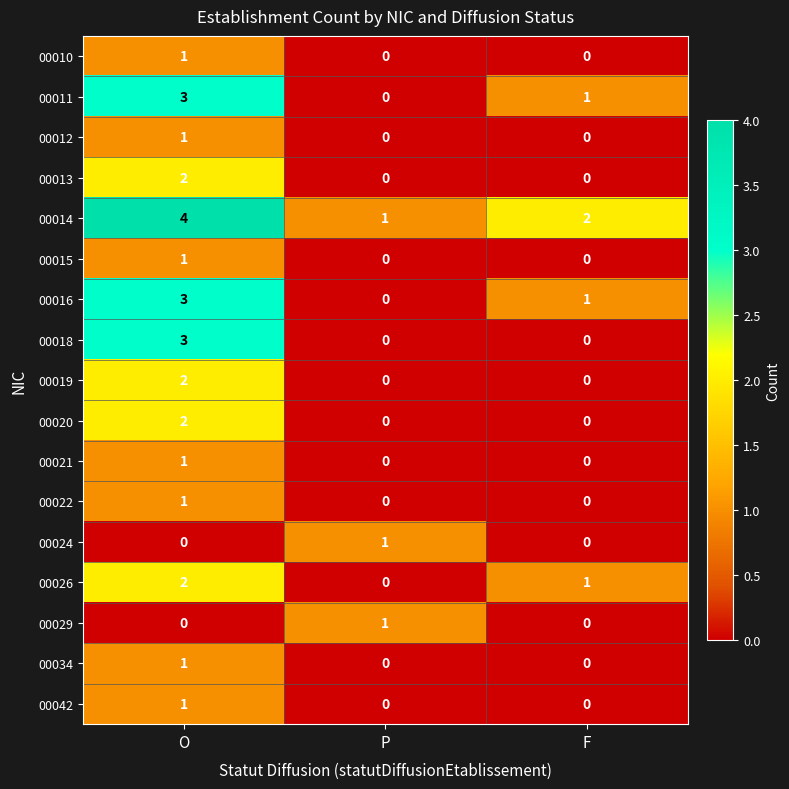

What is the sum of all 00026 values?

3